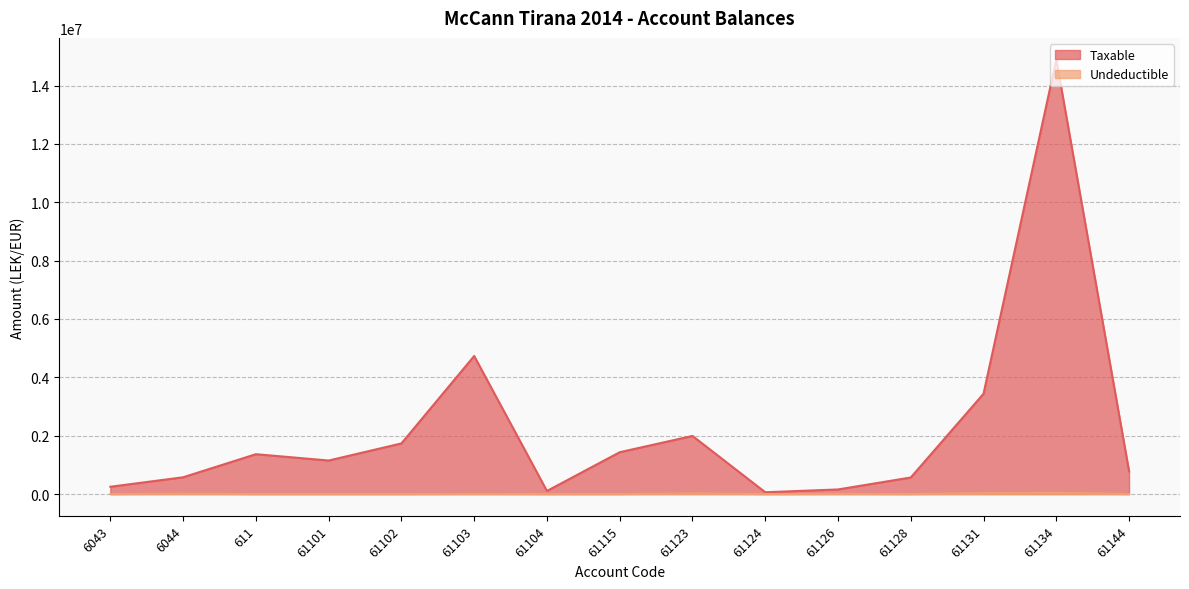

How many values in the Taxable series are below 1149043?

7